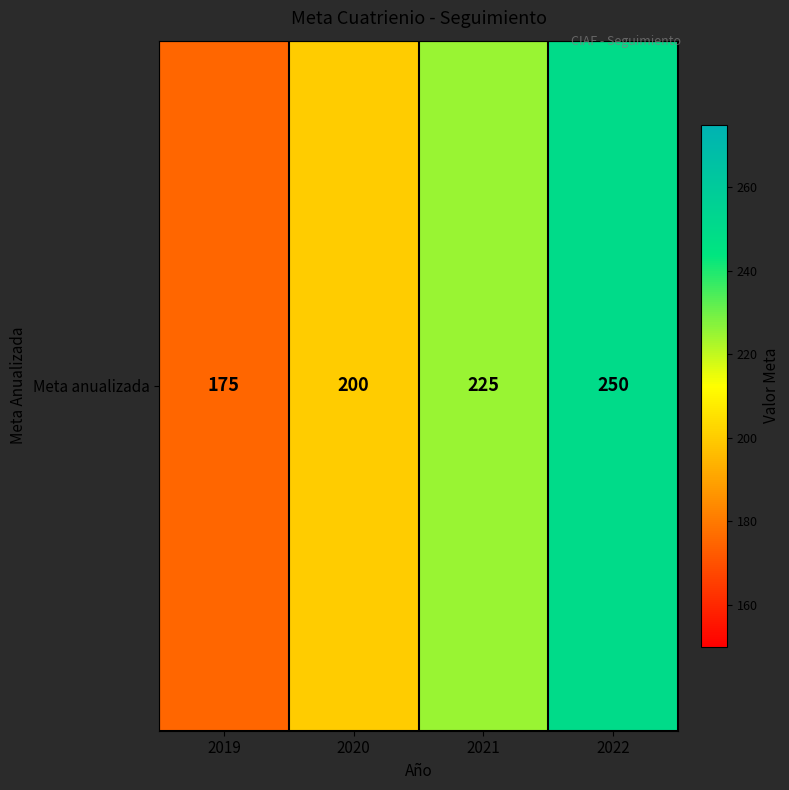

List the labels in order of value, smallest first.

2019, 2020, 2021, 2022